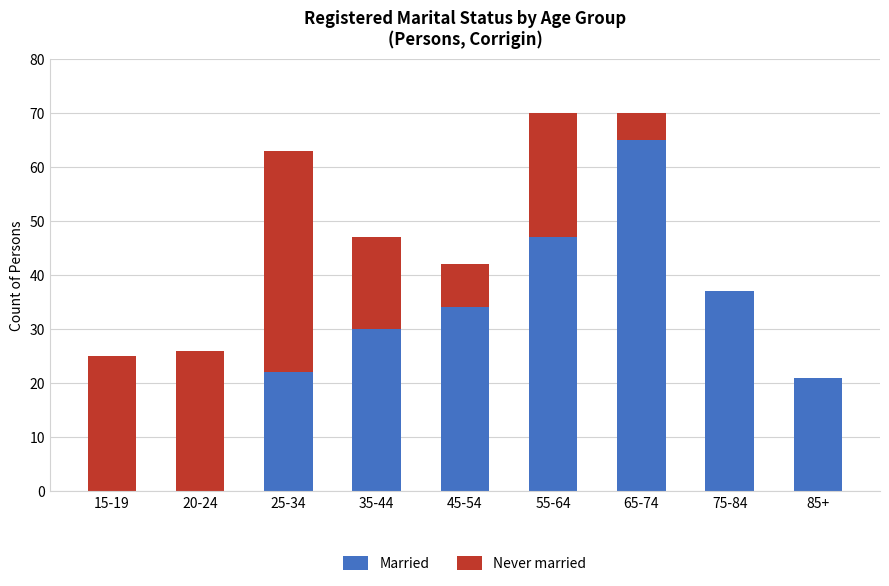

Reading left to right, transcribe the values for Married.

15-19=0	20-24=0	25-34=22	35-44=30	45-54=34	55-64=47	65-74=65	75-84=37	85+=21